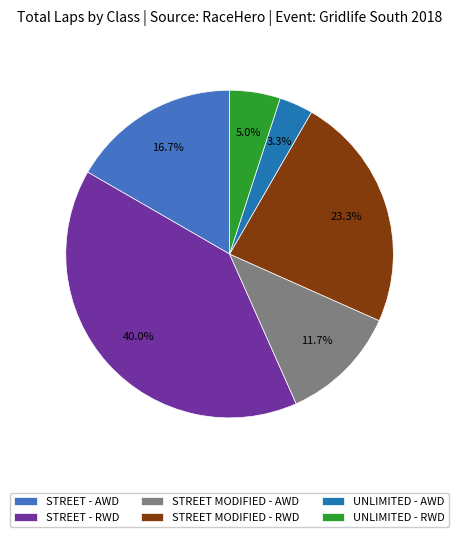

What is the ratio of the value at STREET MODIFIED - AWD to the value at STREET - RWD?

0.3